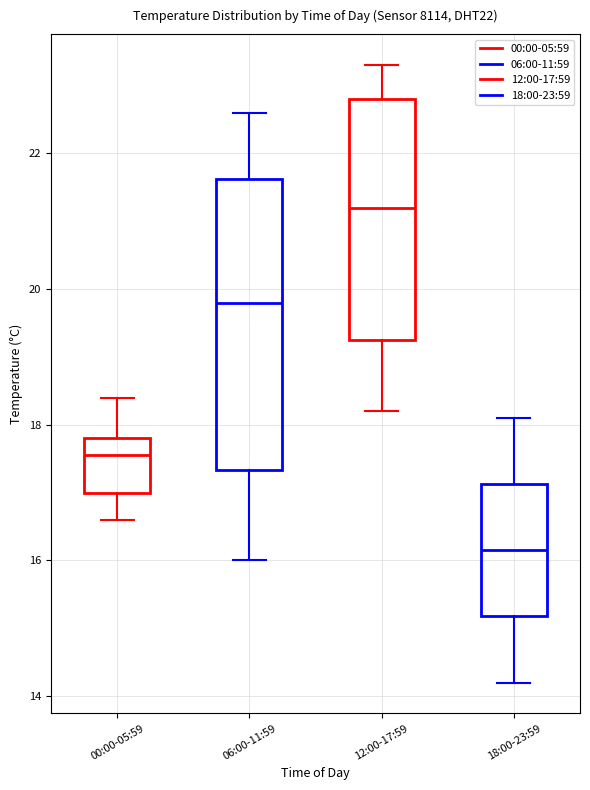

Comparing the boxes themselves (not the whiskers), which one is the tallest?

06:00-11:59